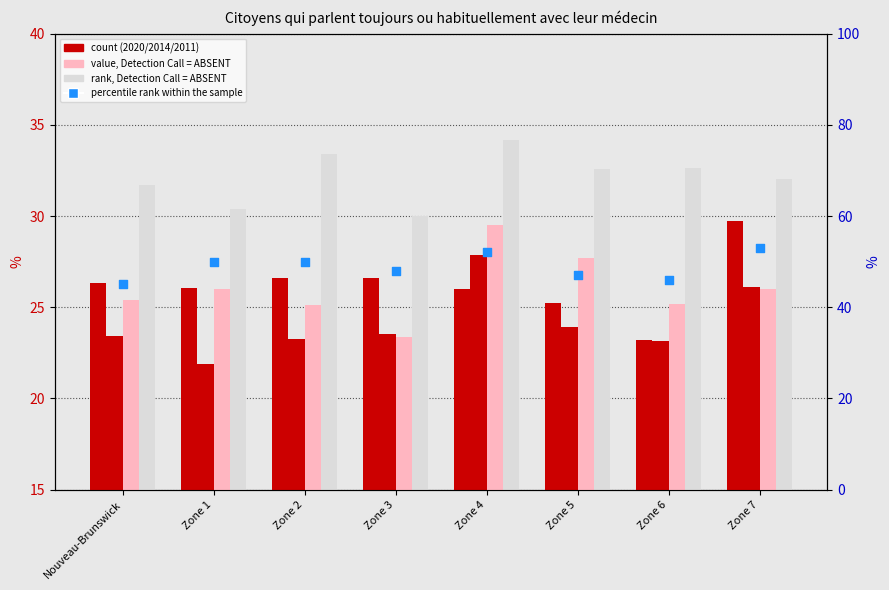

What is the ratio of the value at Zone 7 to the value at Zone 4?

1.0